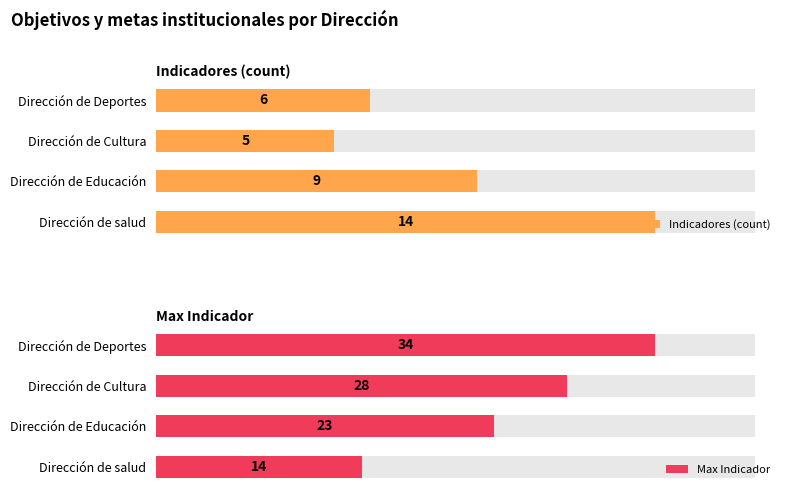

What is the smallest value displayed?

5